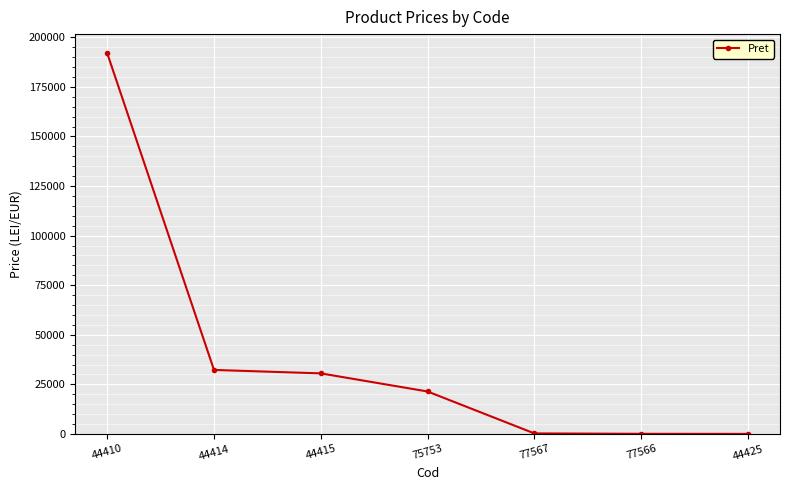

What is the value of the 1st point from the left?

192005.0